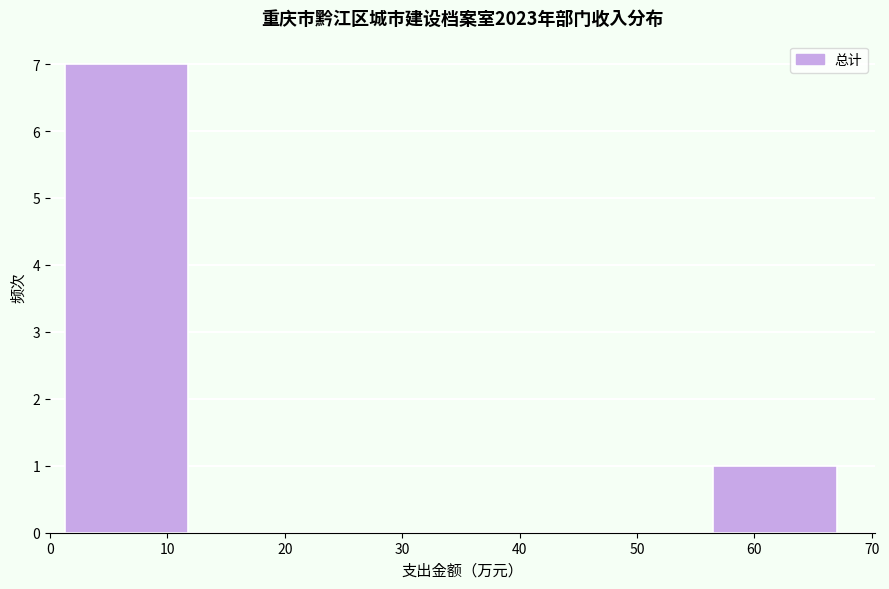

Over which range of the x-axis is the bar tallest?

1 to 12